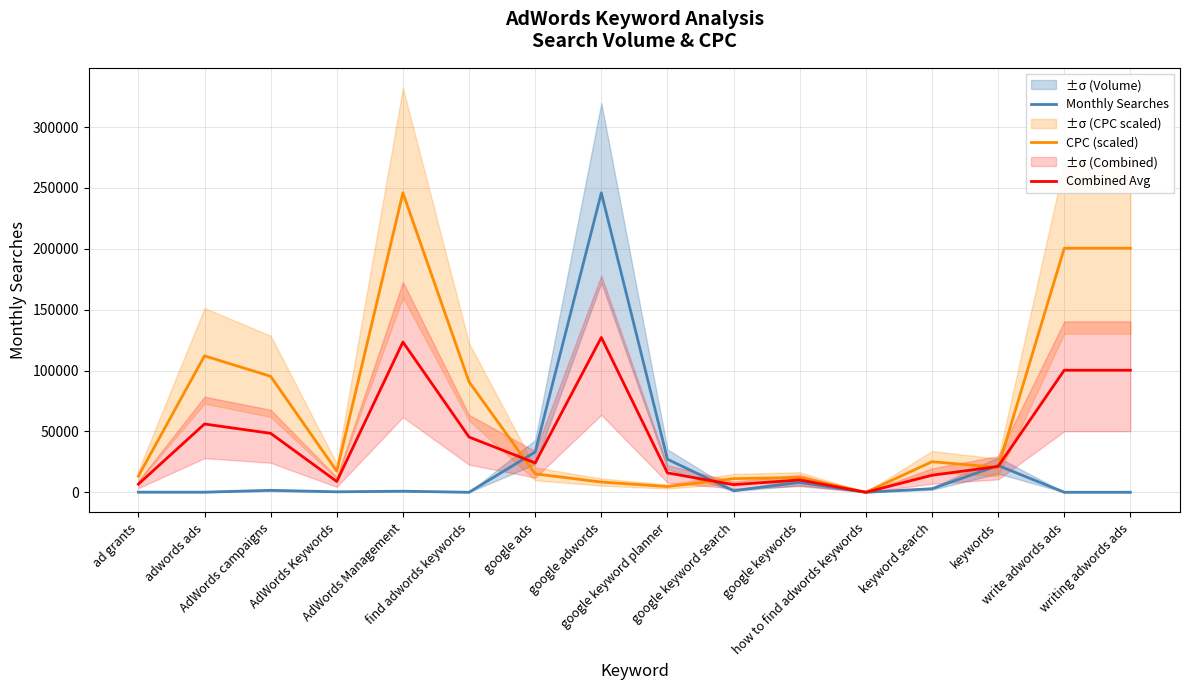

Reading left to right, extract all data points from this chart.

Monthly Searches: ad grants=110.0	adwords ads=90.0	AdWords campaigns=1600.0	AdWords Keywords=390.0	AdWords Management=880.0	find adwords keywords=10.0	google ads=33100.0	google adwords=246000.0	google keyword planner=27100.0	google keyword search=1300.0	google keywords=8100.0	how to find adwords keywords=10.0	keyword search=2900.0	keywords=22000.0	write adwords ads=20.0	writing adwords ads=20.0
CPC (scaled): ad grants=13268.0	adwords ads=112081.0	AdWords campaigns=95250.8	AdWords Keywords=17346.5	AdWords Management=246000.0	find adwords keywords=90707.7	google ads=15126.5	google adwords=8415.1	google keyword planner=4698.0	google keyword search=11202.9	google keywords=12183.8	how to find adwords keywords=0.0	keyword search=25090.5	keywords=20444.1	write adwords ads=200517.1	writing adwords ads=200517.1
Combined Avg: ad grants=6689.0	adwords ads=56085.5	AdWords campaigns=48425.4	AdWords Keywords=8868.2	AdWords Management=123440.0	find adwords keywords=45358.8	google ads=24113.3	google adwords=127207.6	google keyword planner=15899.0	google keyword search=6251.5	google keywords=10141.9	how to find adwords keywords=5.0	keyword search=13995.2	keywords=21222.0	write adwords ads=100268.6	writing adwords ads=100268.6